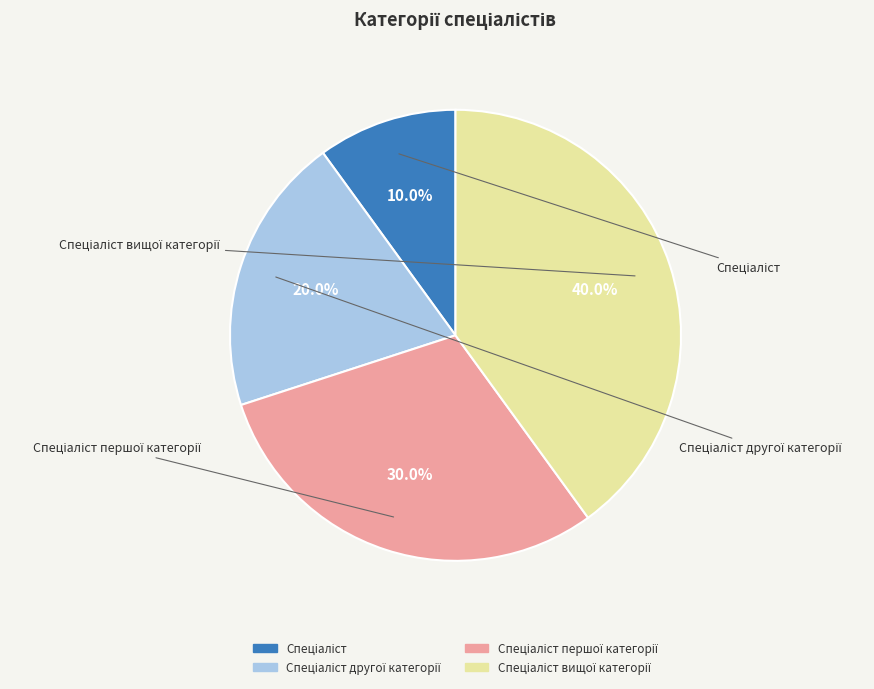

Is there a majority slice in this chart?

No